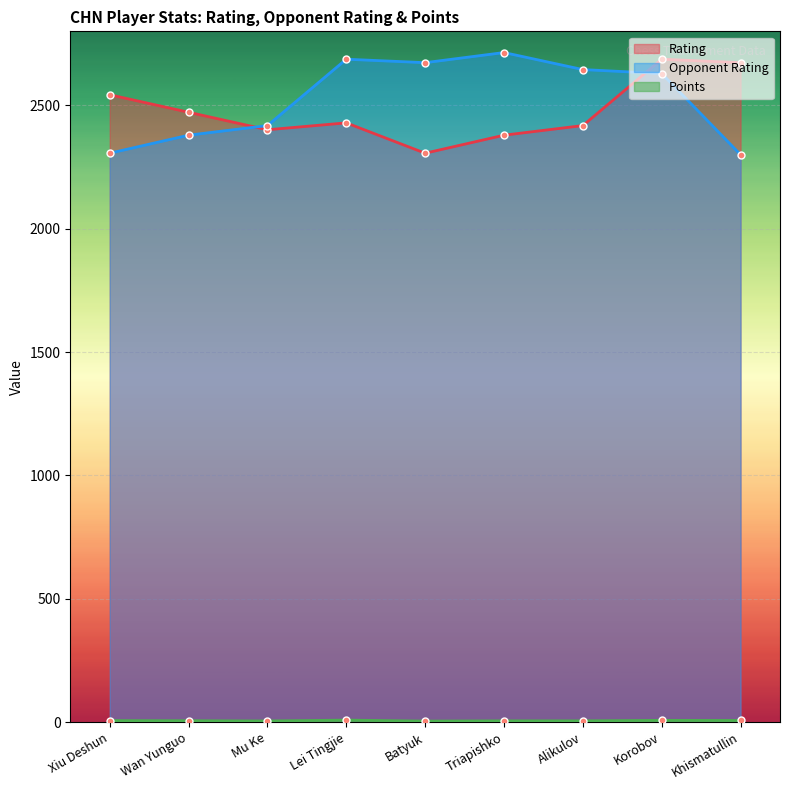

What is the difference between the second highest and minimum values in the Points series?

3.0